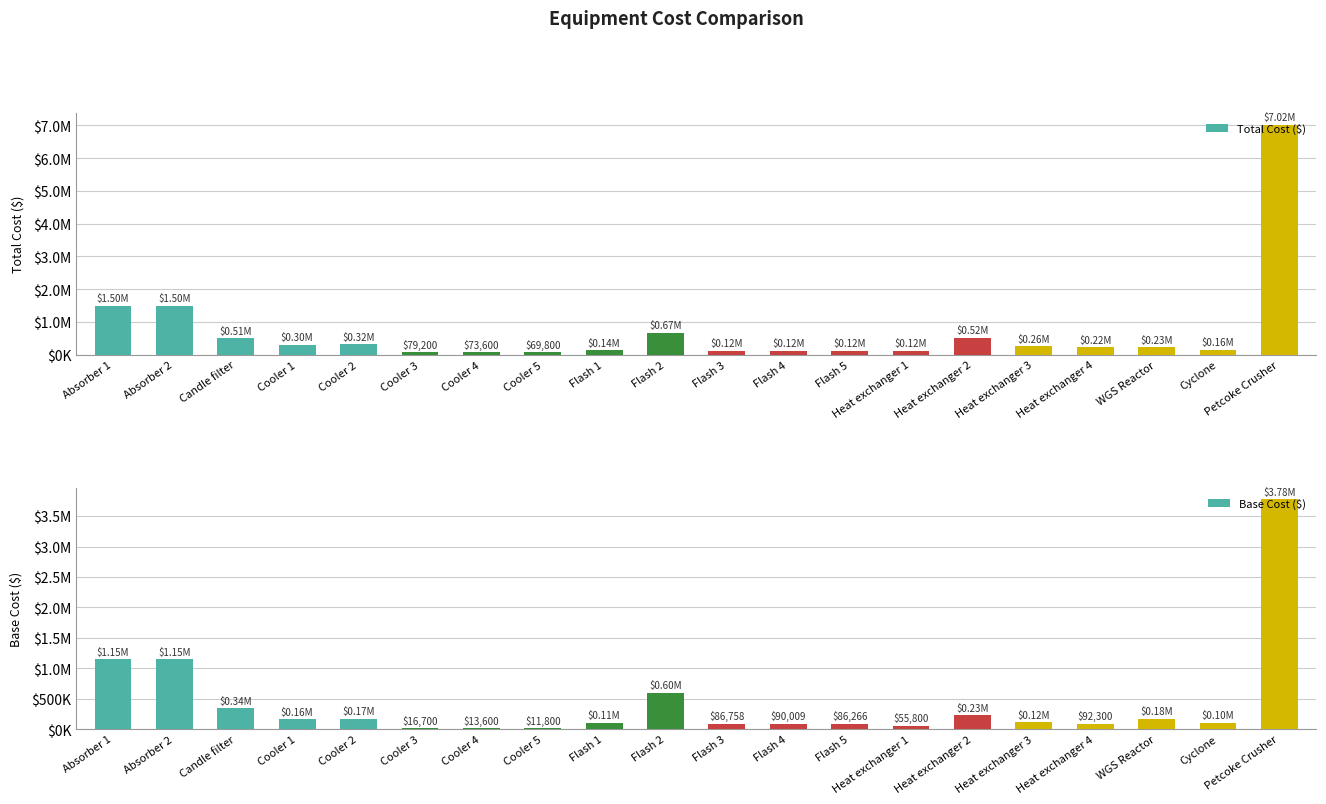

The value of Total Cost ($) at Flash 5 is 117000. True or false?

True